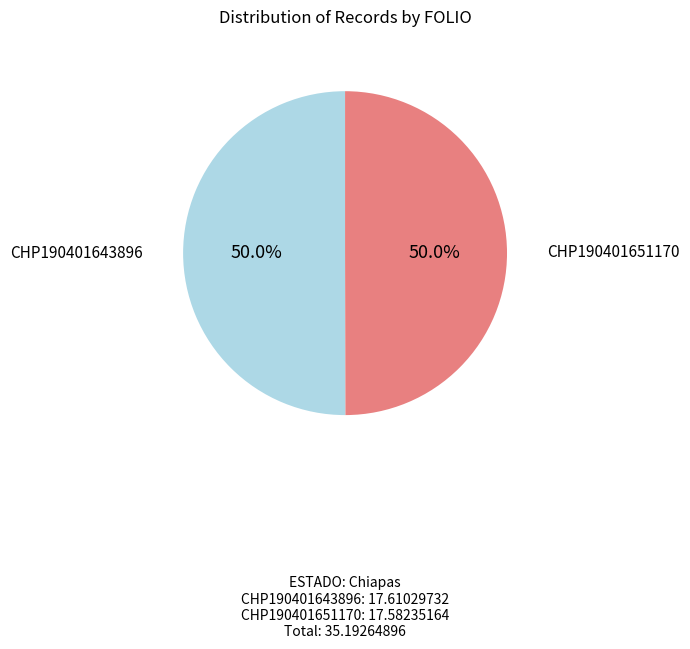

Rank the categories by value from highest to lowest.

CHP190401643896, CHP190401651170